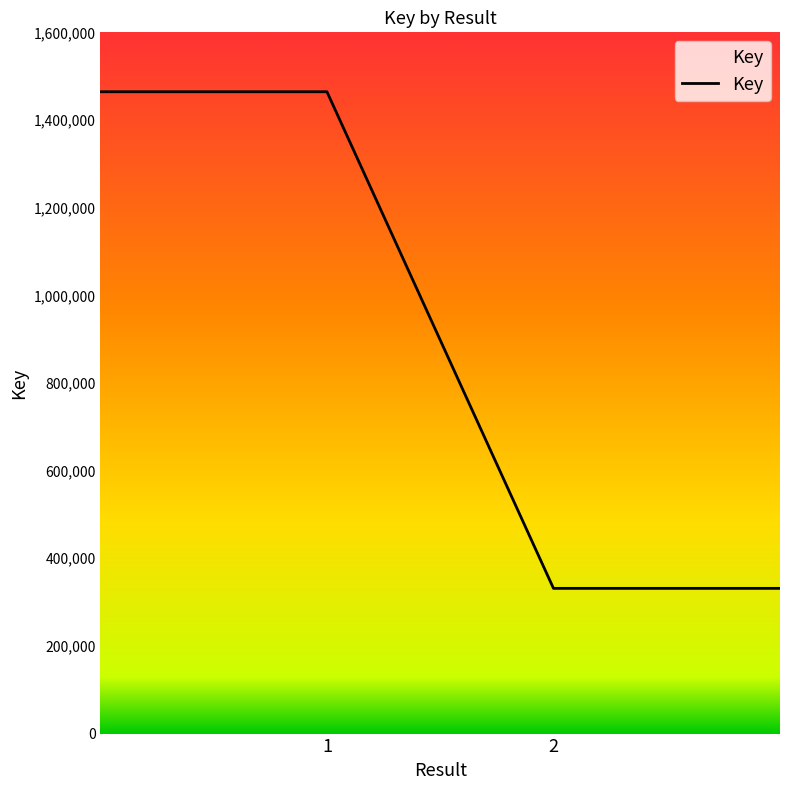

What is the difference between the maximum and minimum values?

1133082